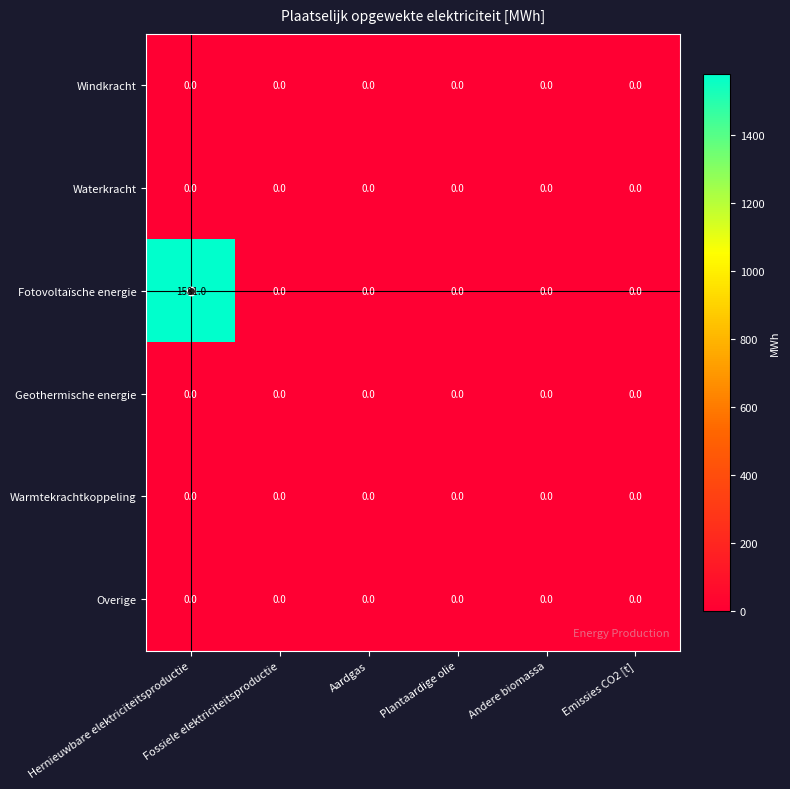

What is the highest value of the Fotovoltaïsche energie series?

1581